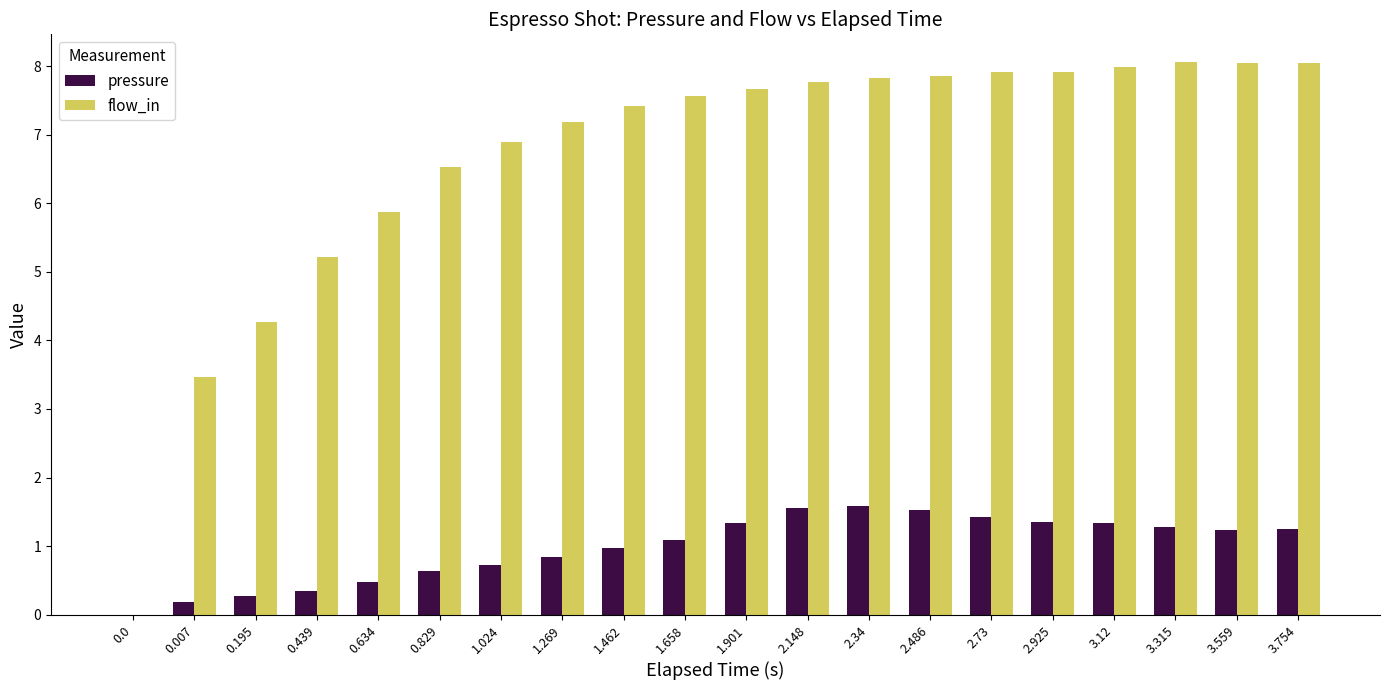

Between 1.462 and 2.148, which series saw the biggest shift?

pressure